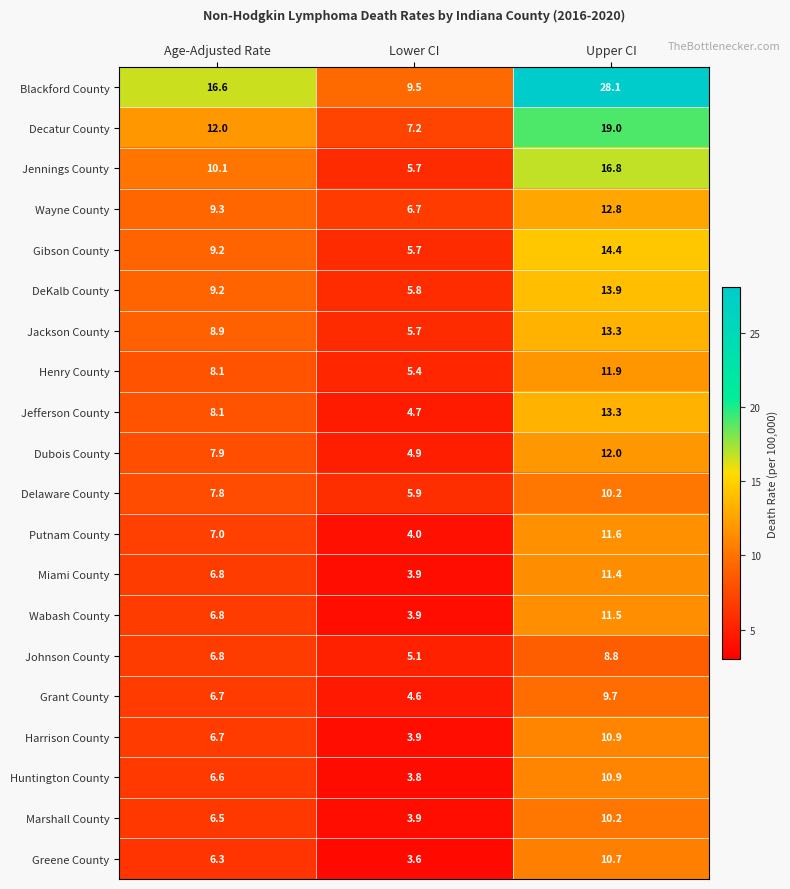

How many values in the Dubois County series are below 7?

1